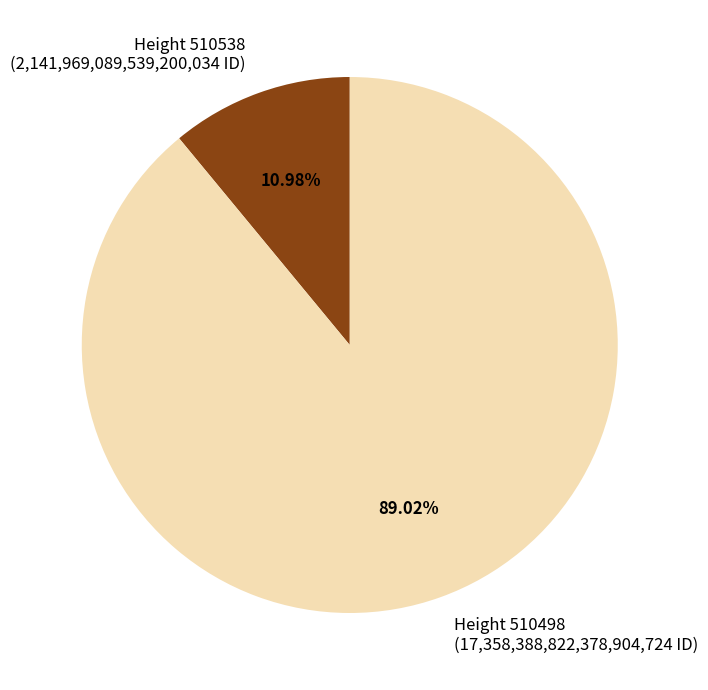

Rank the categories by value from lowest to highest.

Height 510538 (2,141,969,089,539,200,034 ID), Height 510498 (17,358,388,822,378,904,724 ID)